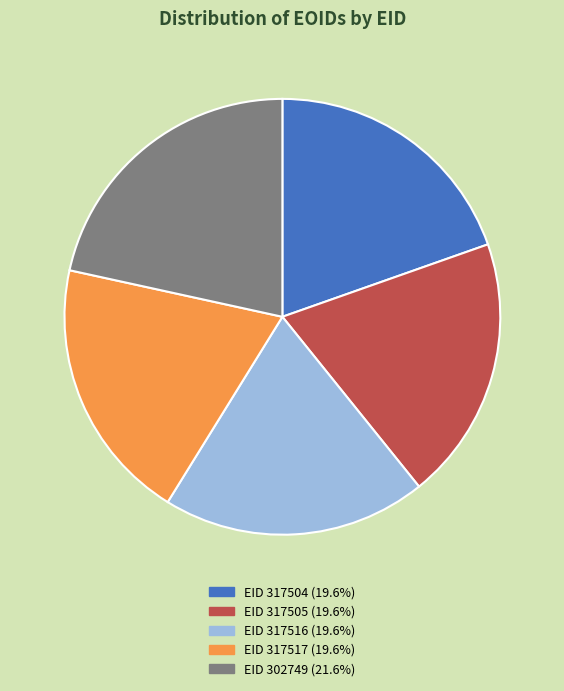

Is there any slice that represents more than half of the pie?

No